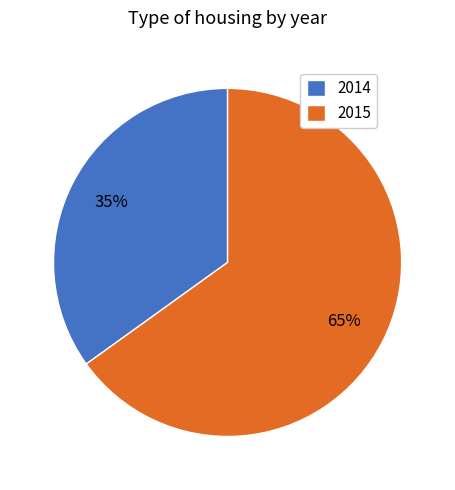

The 2014 slice represents 35% of the pie. True or false?

True